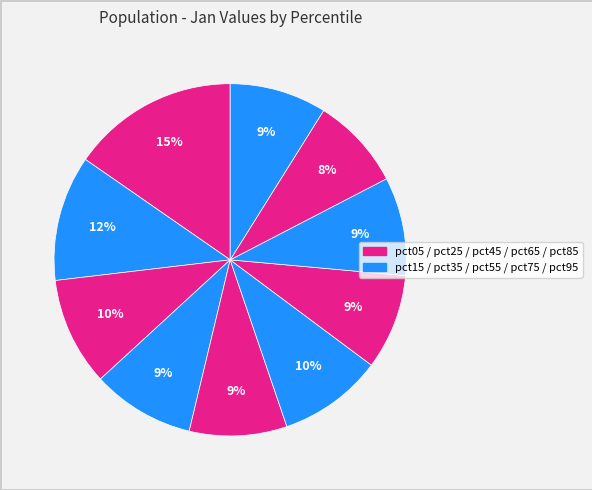

Is there a majority slice in this chart?

No